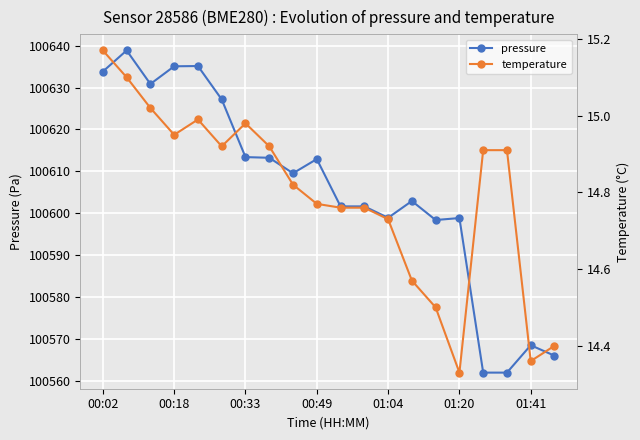

True or false: pressure has more than 1 points higher than both neighbors.

True